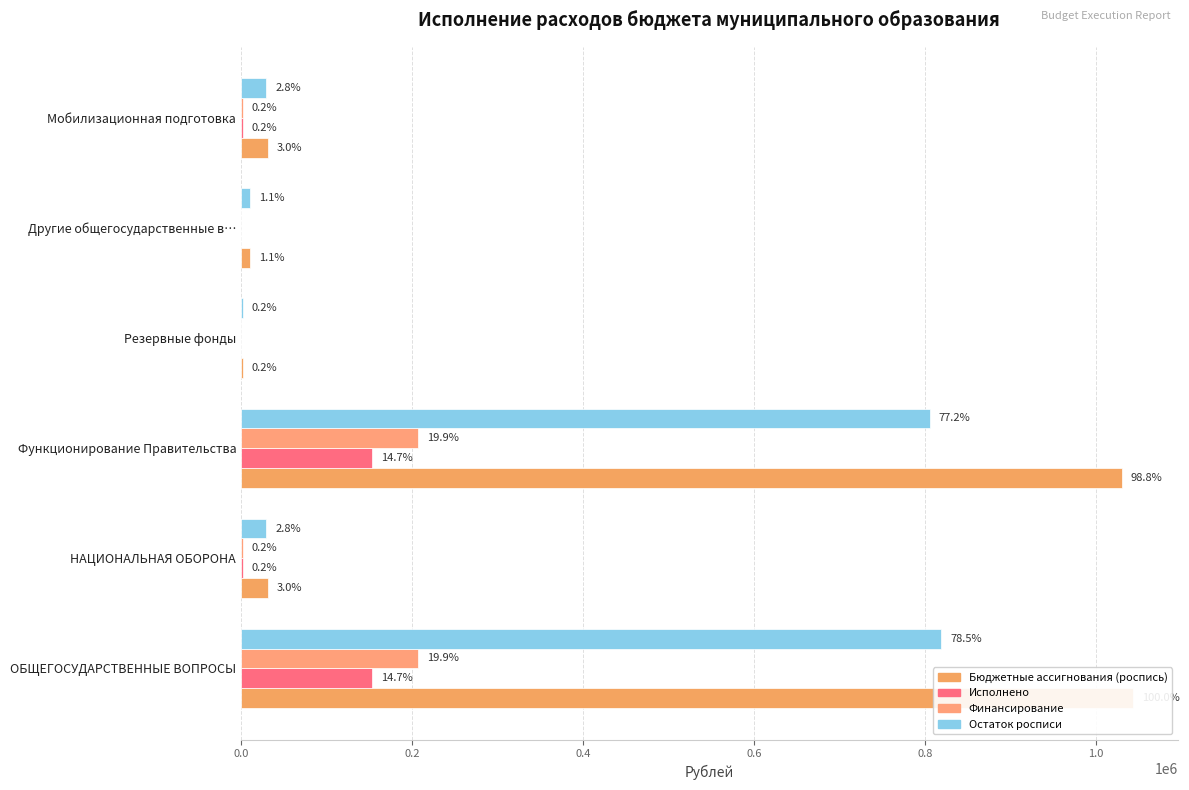

Is it true that Остаток росписи equals 19217.5 at Мобилизационная подготовка?

False